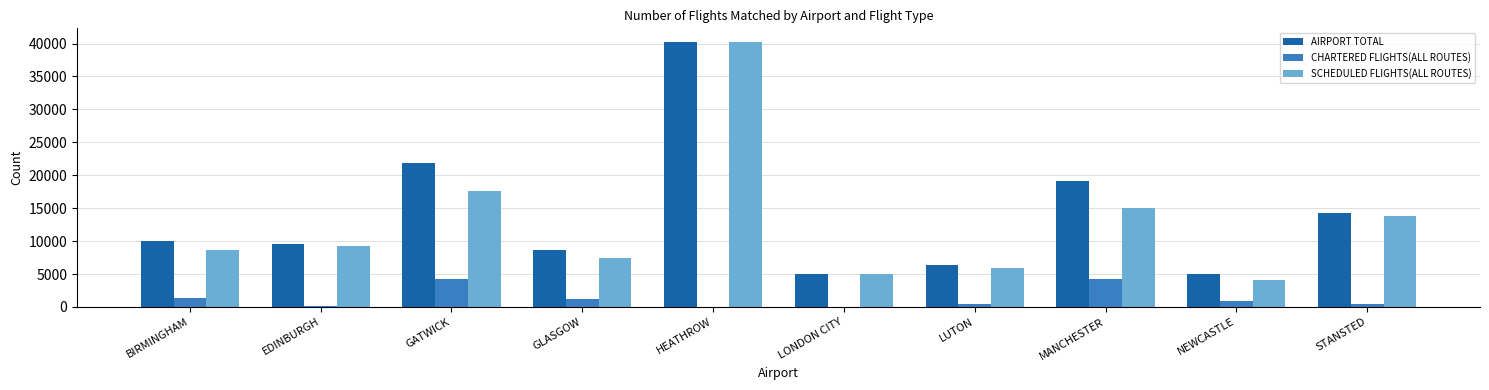

Which series has the largest total across all categories?

AIRPORT TOTAL